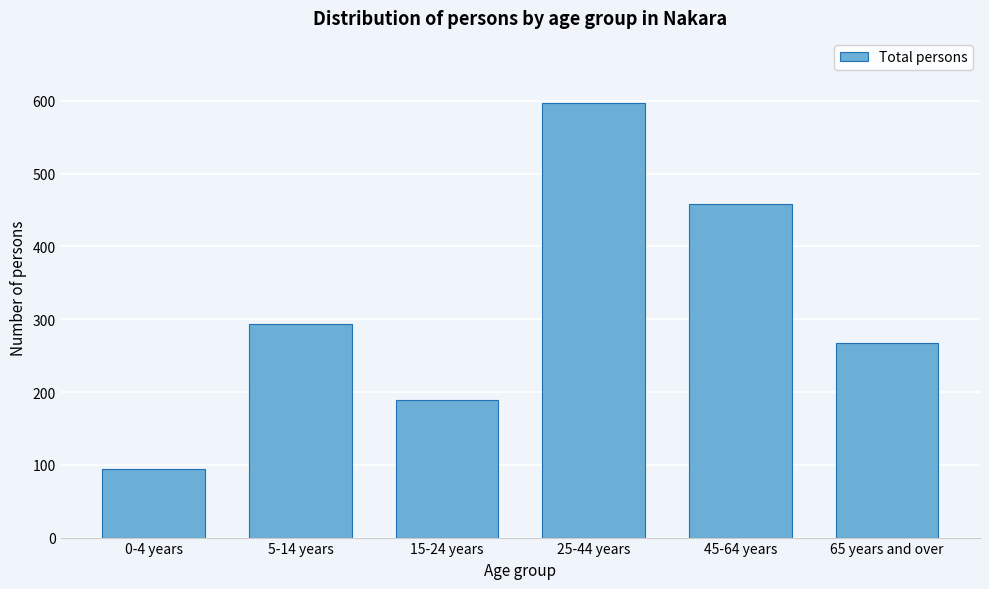

Reading right to left, extract all data points from this chart.

65 years and over=268	45-64 years=459	25-44 years=597	15-24 years=189	5-14 years=293	0-4 years=94